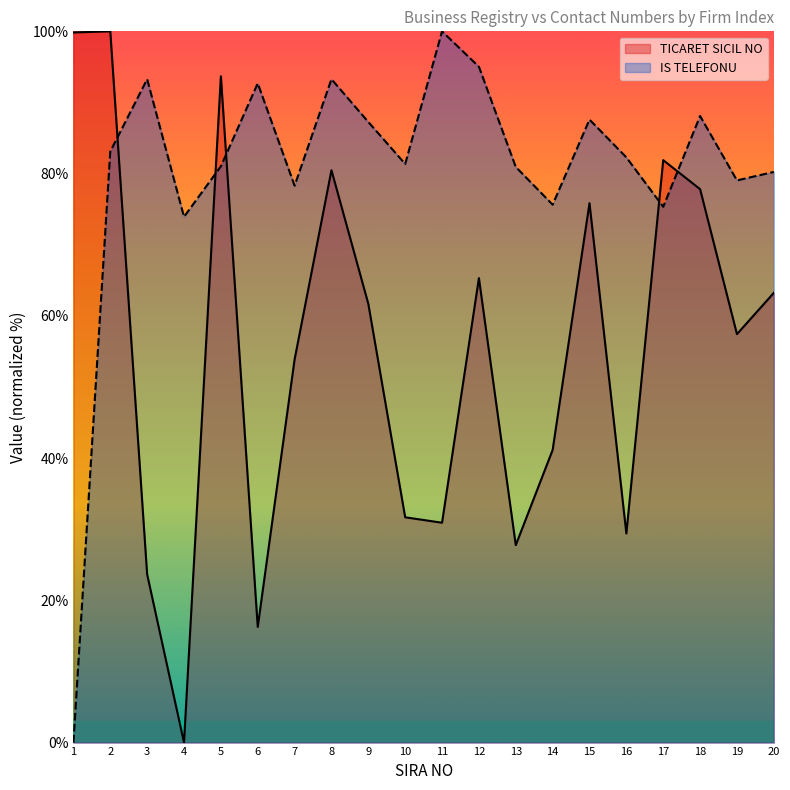

At which label does TICARET SICIL NO first exceed 61?

1